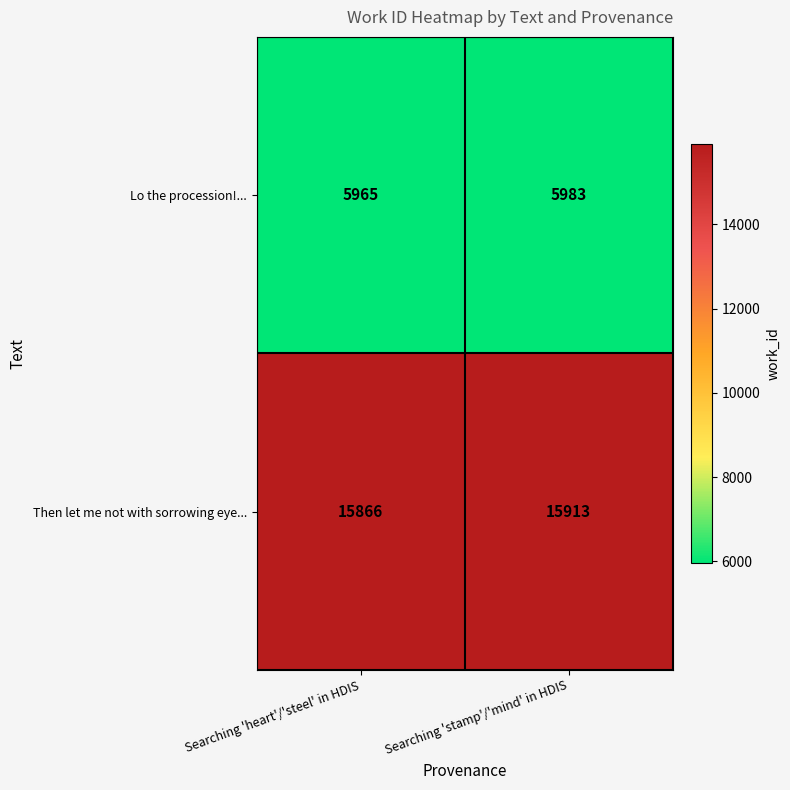

Reading left to right, transcribe all the data shown in this chart.

Lo the procession!...: 5965	5983
Then let me not with sorrowing eye...: 15866	15913